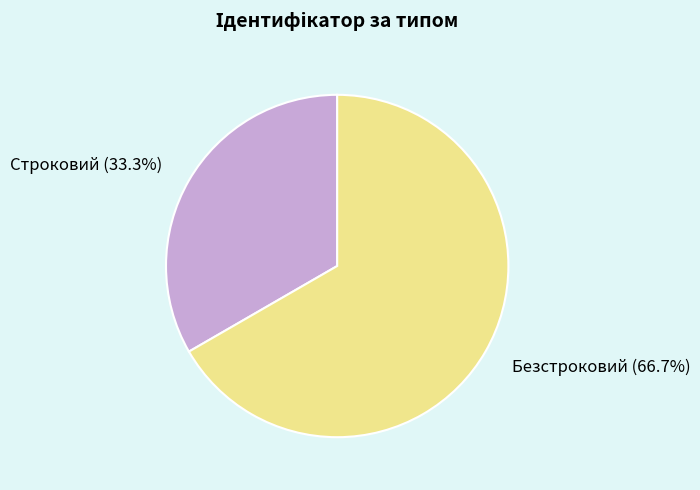

Which slice is the largest?

Безстроковий